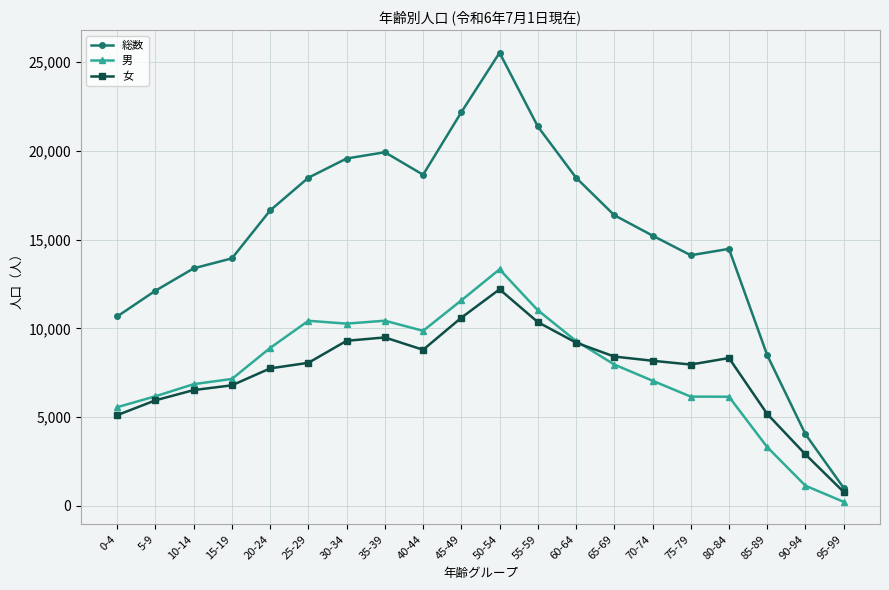

Which series has the largest range (max minus min)?

総数